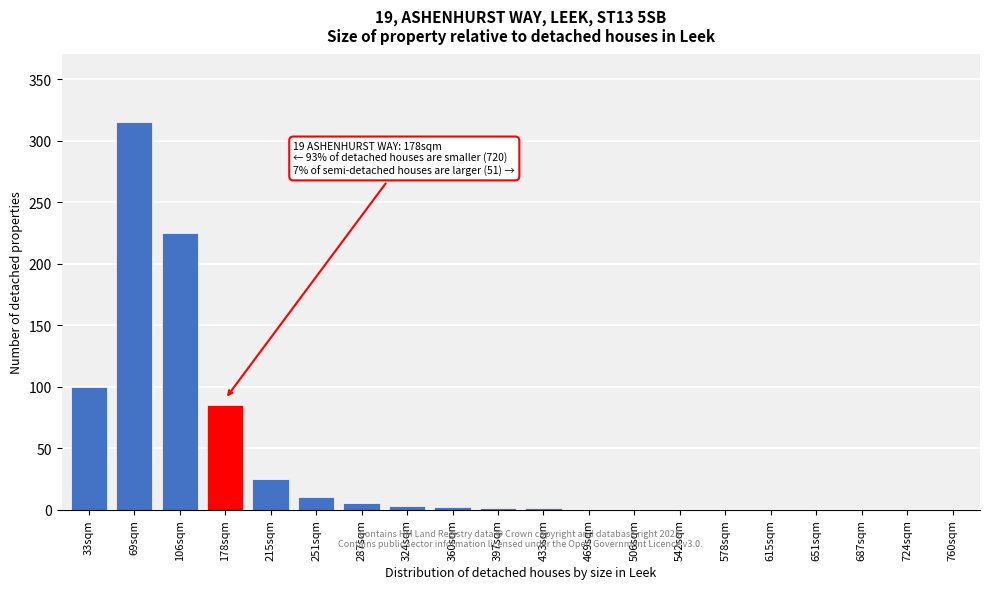

The value at 69sqm is 542. True or false?

False